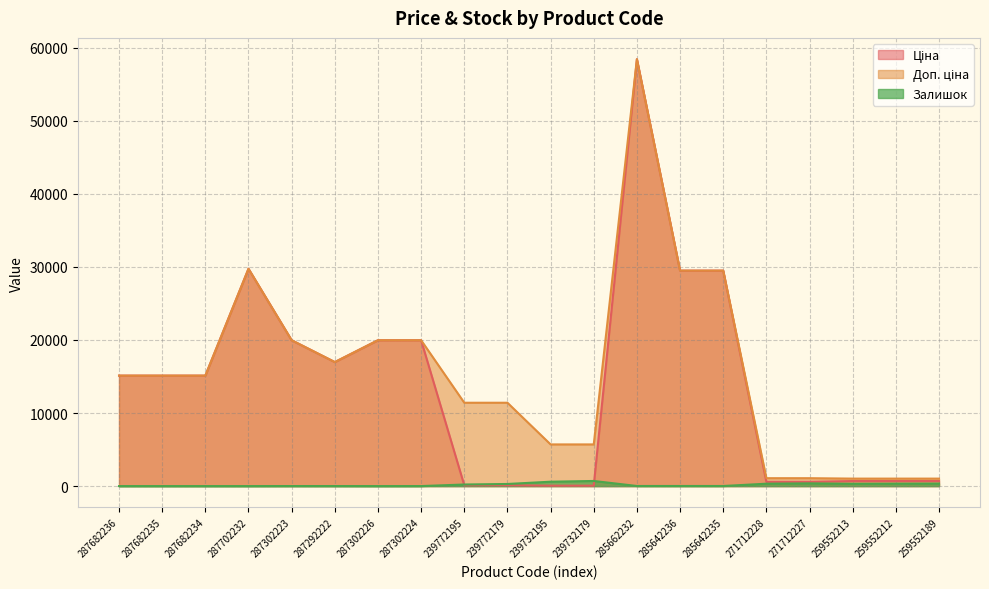

What are all the series names shown in the legend?

Ціна, Доп. ціна, Залишок